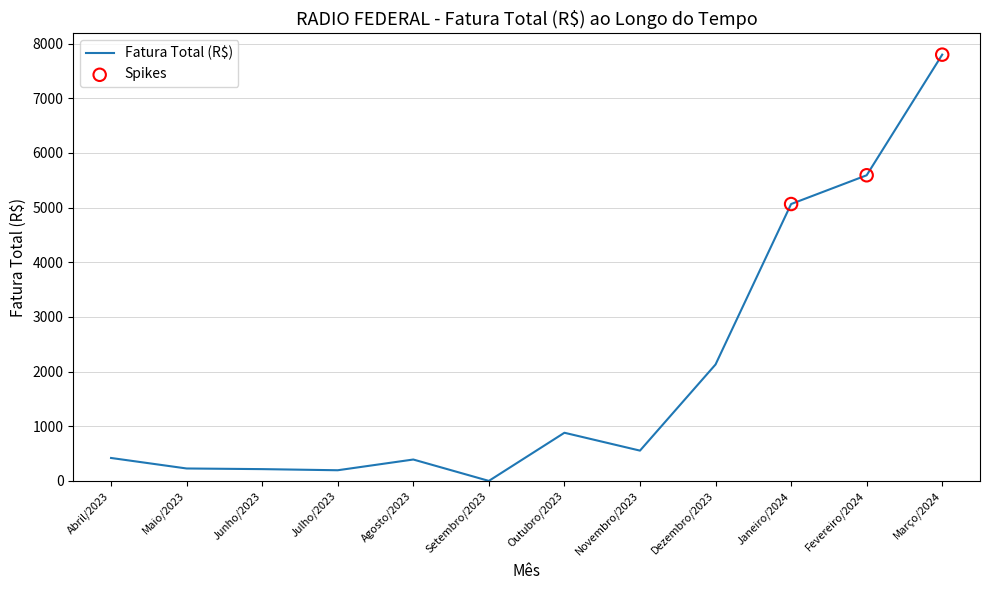

What is the change in value from Novembro/2023 to Março/2024?

+7245.0